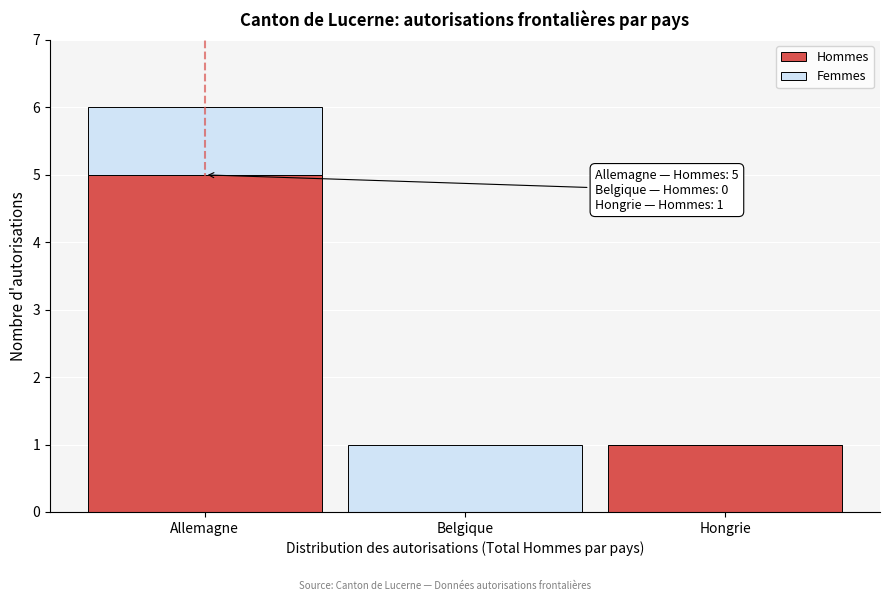

Reading left to right, transcribe the values for Hommes.

Allemagne=5	Belgique=0	Hongrie=1